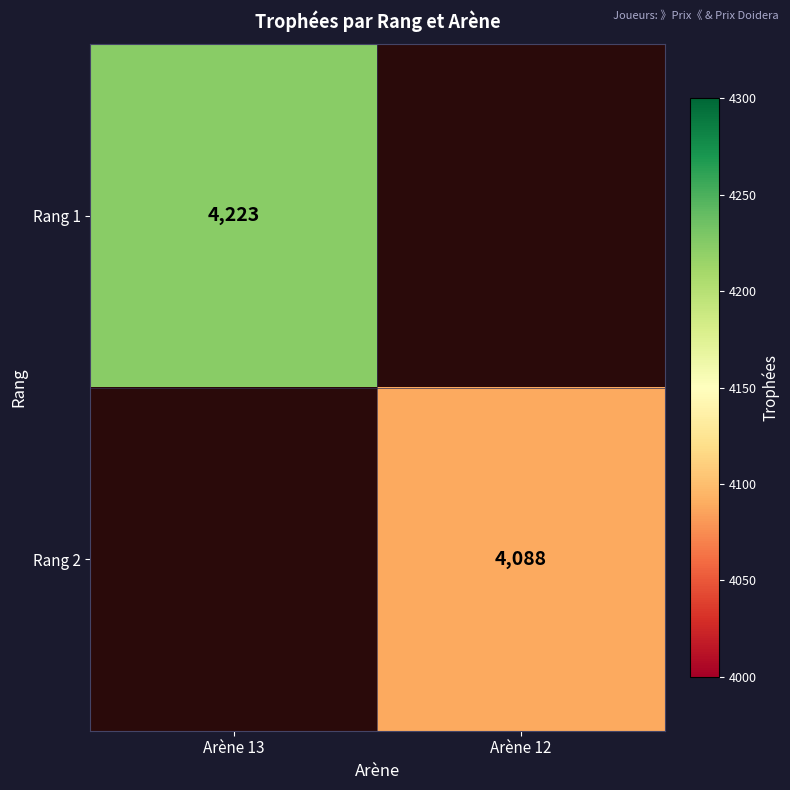

The value of Rang 2 at Arène 12 is 6499. True or false?

False